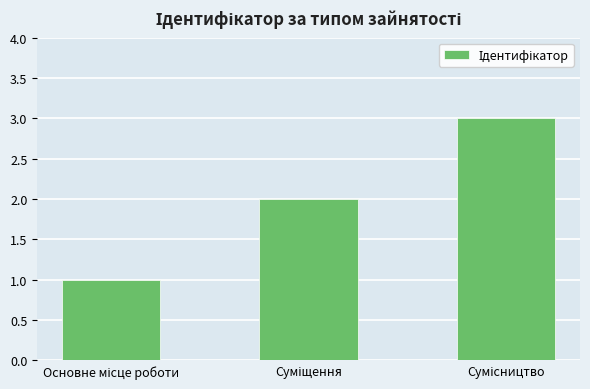

What is the smallest value displayed?

1